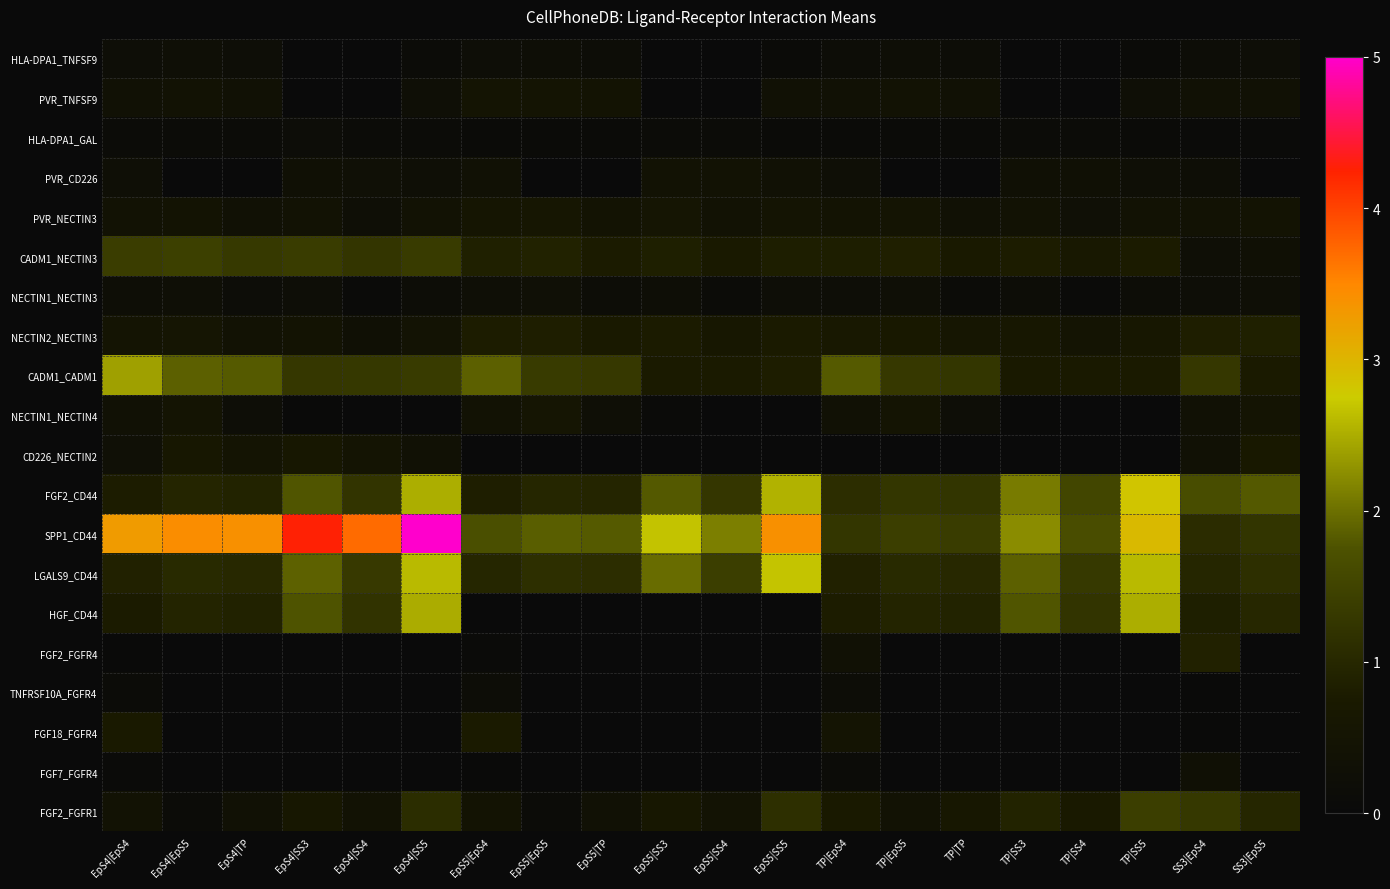

How many categories are shown in the chart?

20